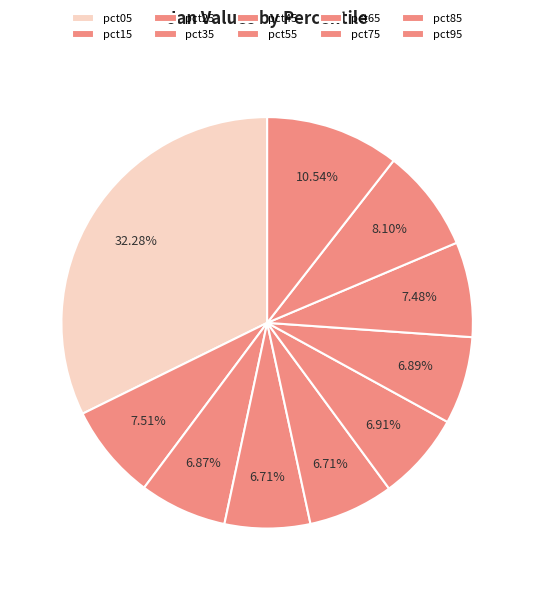

How many segments does this pie chart have?

10